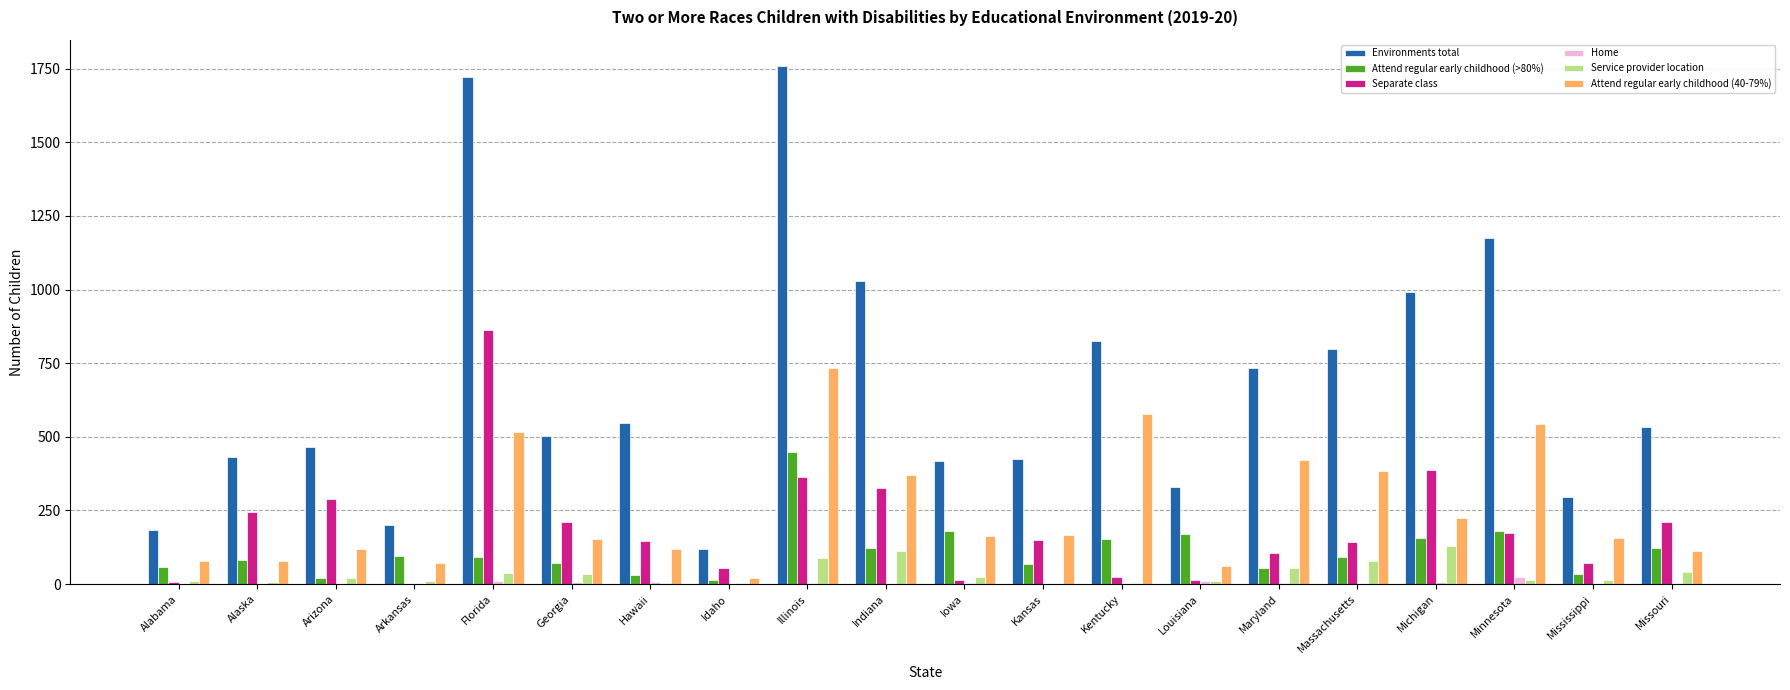

Are the bars grouped side by side (vs. stacked)?

Yes